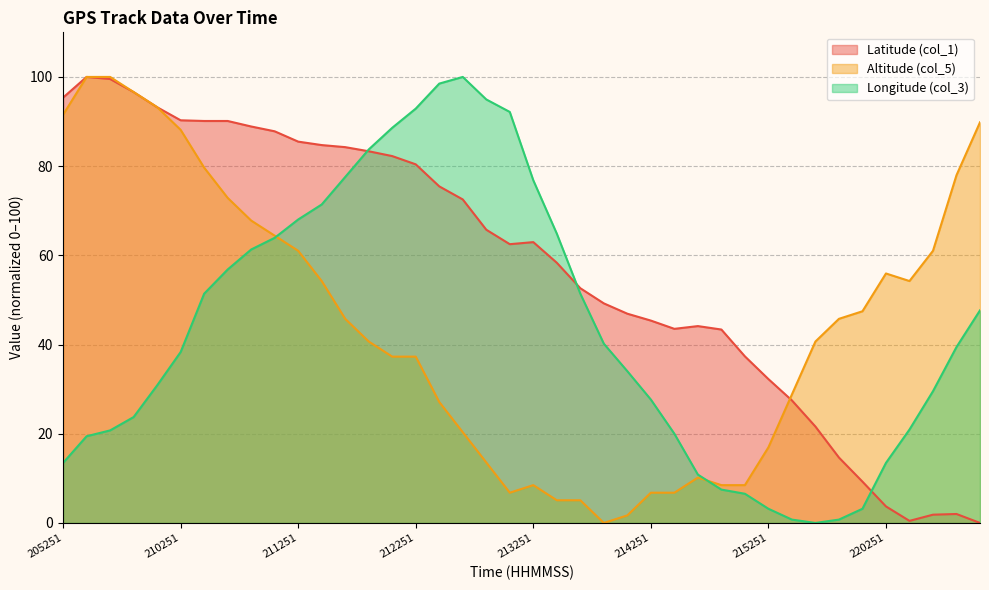

How many data points does each series have?

40